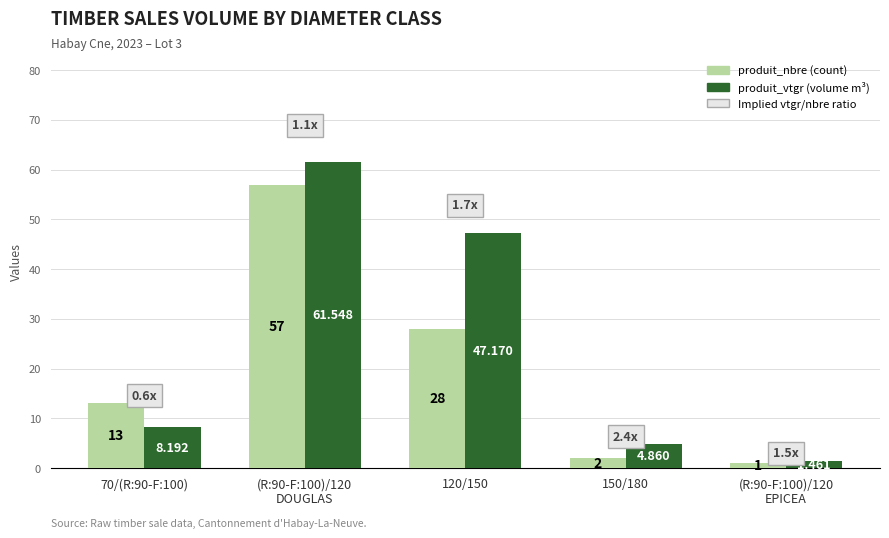

How many series are shown in this chart?

2